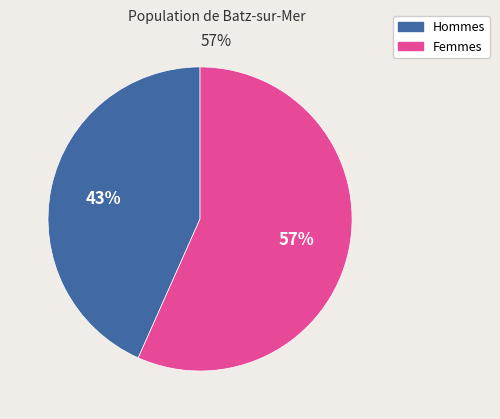

Is the sum of Hommes and Femmes greater than half?

Yes